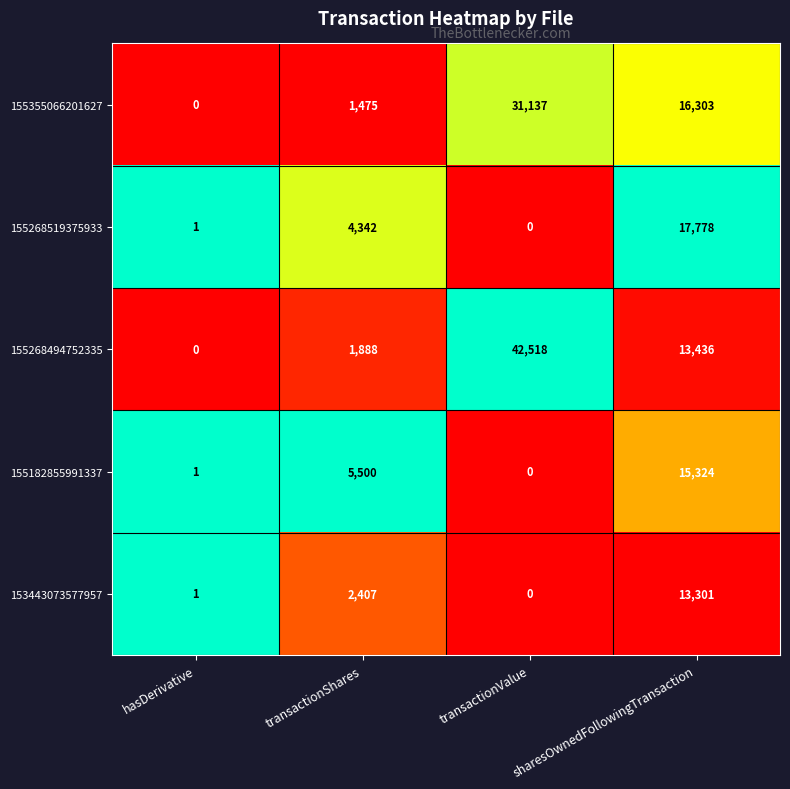

Where is 155268494752335 nearest to the value 21259?

sharesOwnedFollowingTransaction